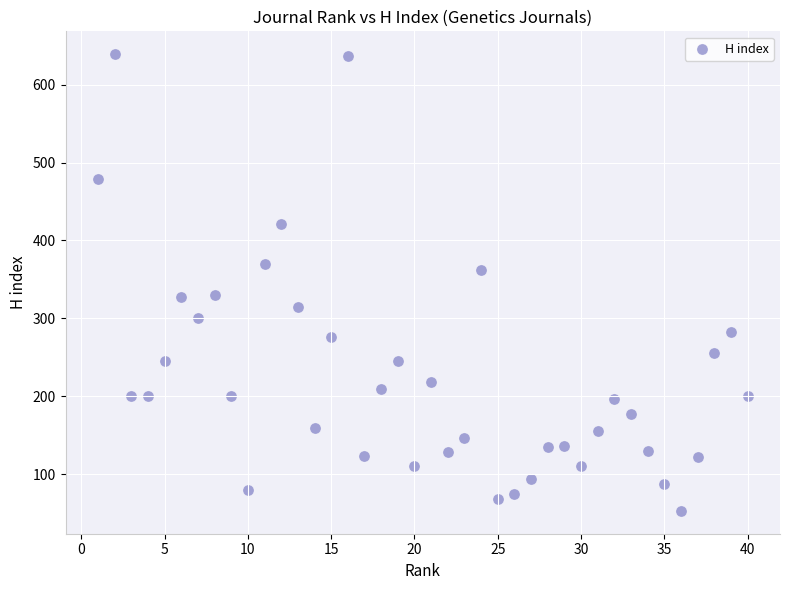

What is the range of Y values (max minus min)?

586